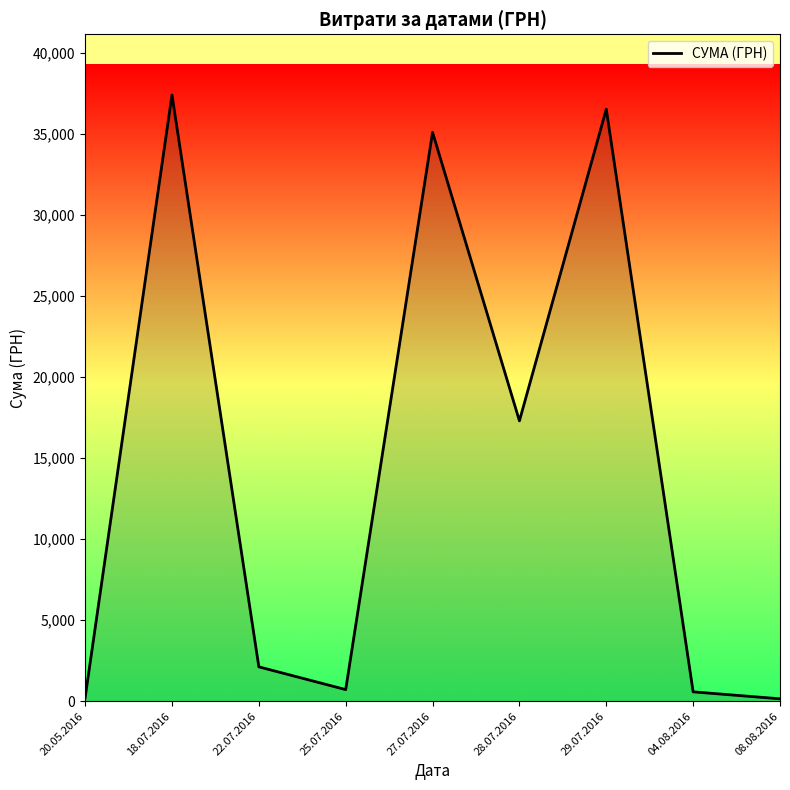

Which label corresponds to the largest value in the chart?

18.07.2016